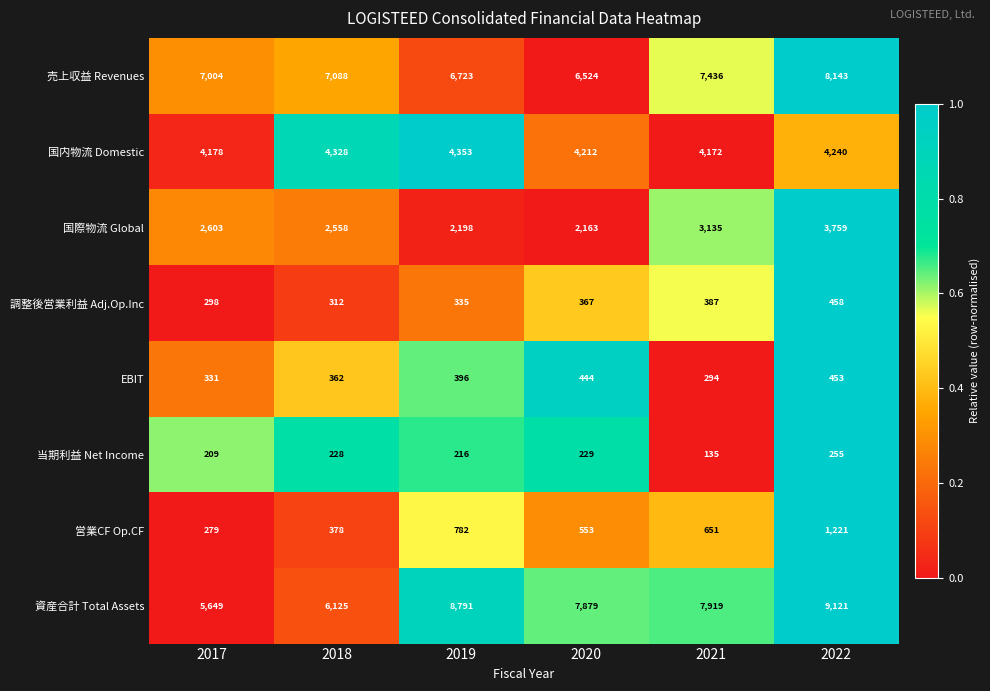

The value of 当期利益 Net Income at 2019 is 380. True or false?

False